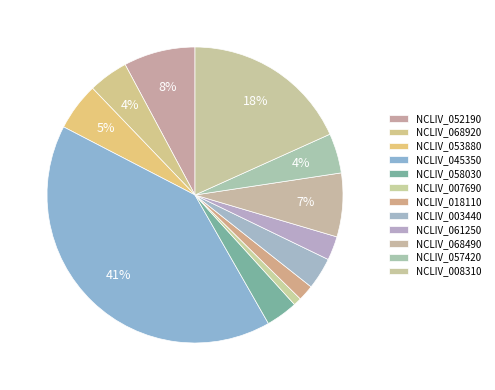

To the nearest percent, what portion does NCLIV_068920 represent?

4%